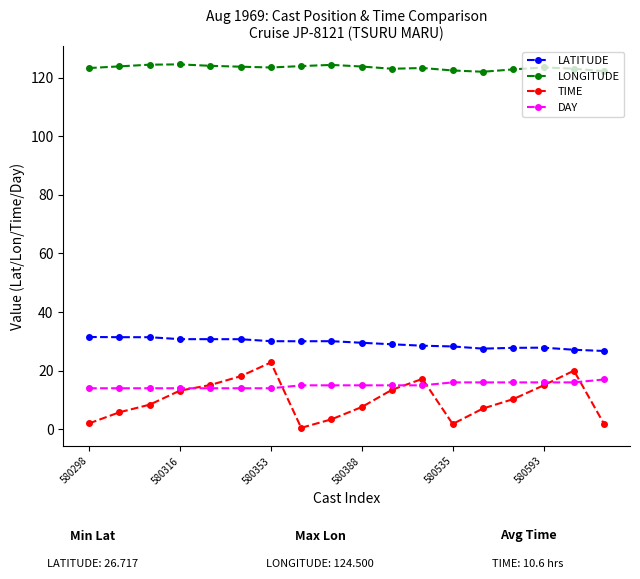

What is the maximum value for TIME?

22.8